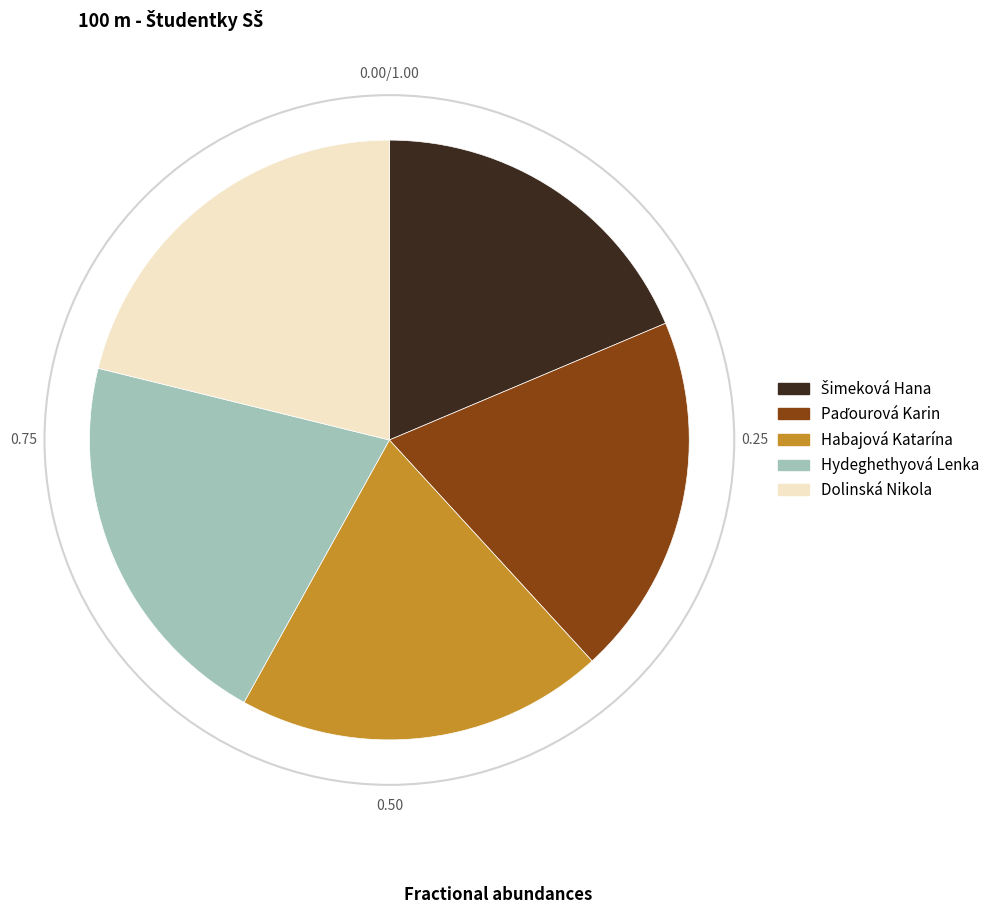

Approximately how many times larger is the value at Hydeghethyová Lenka compared to Dolinská Nikola?

1.0